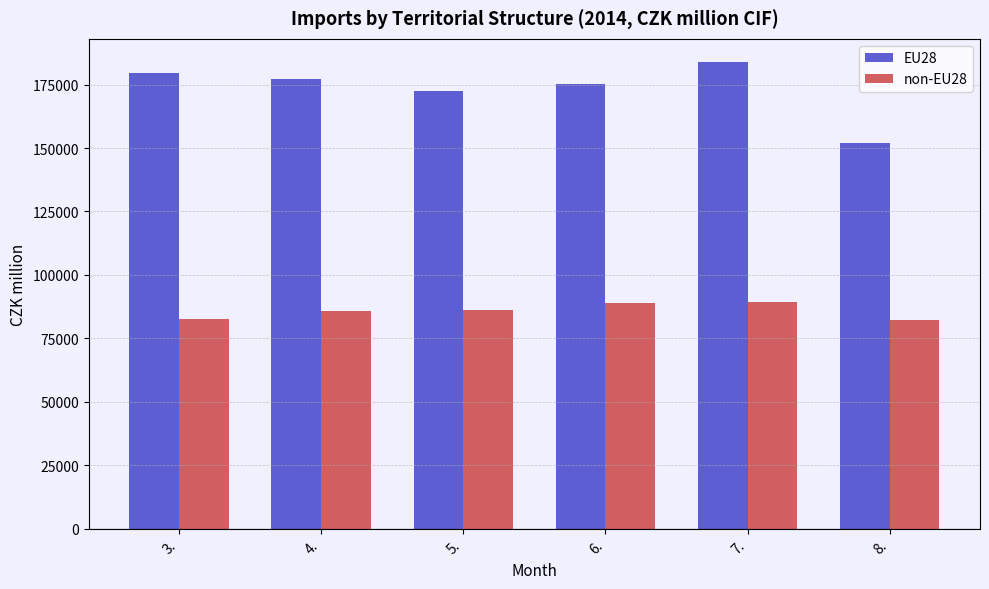

Which series has the largest total across all categories?

EU28